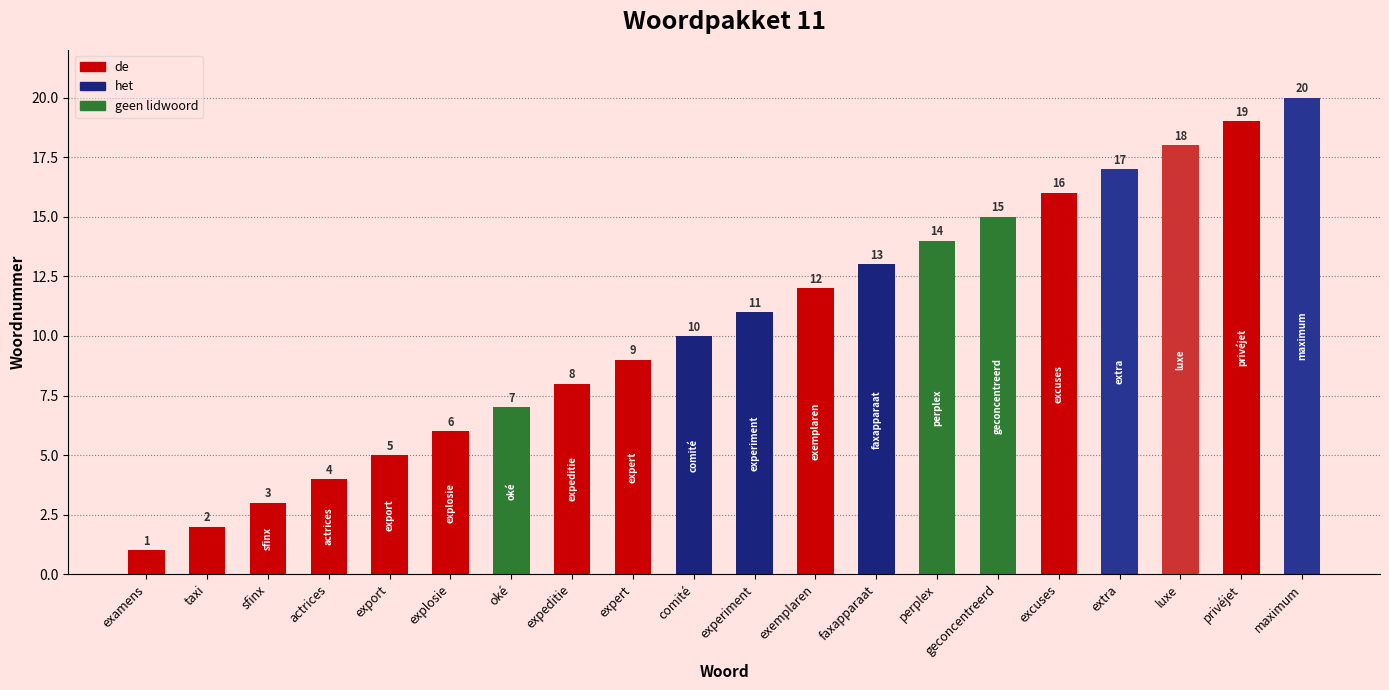

The chart shows a value of 4 at maximum. True or false?

False